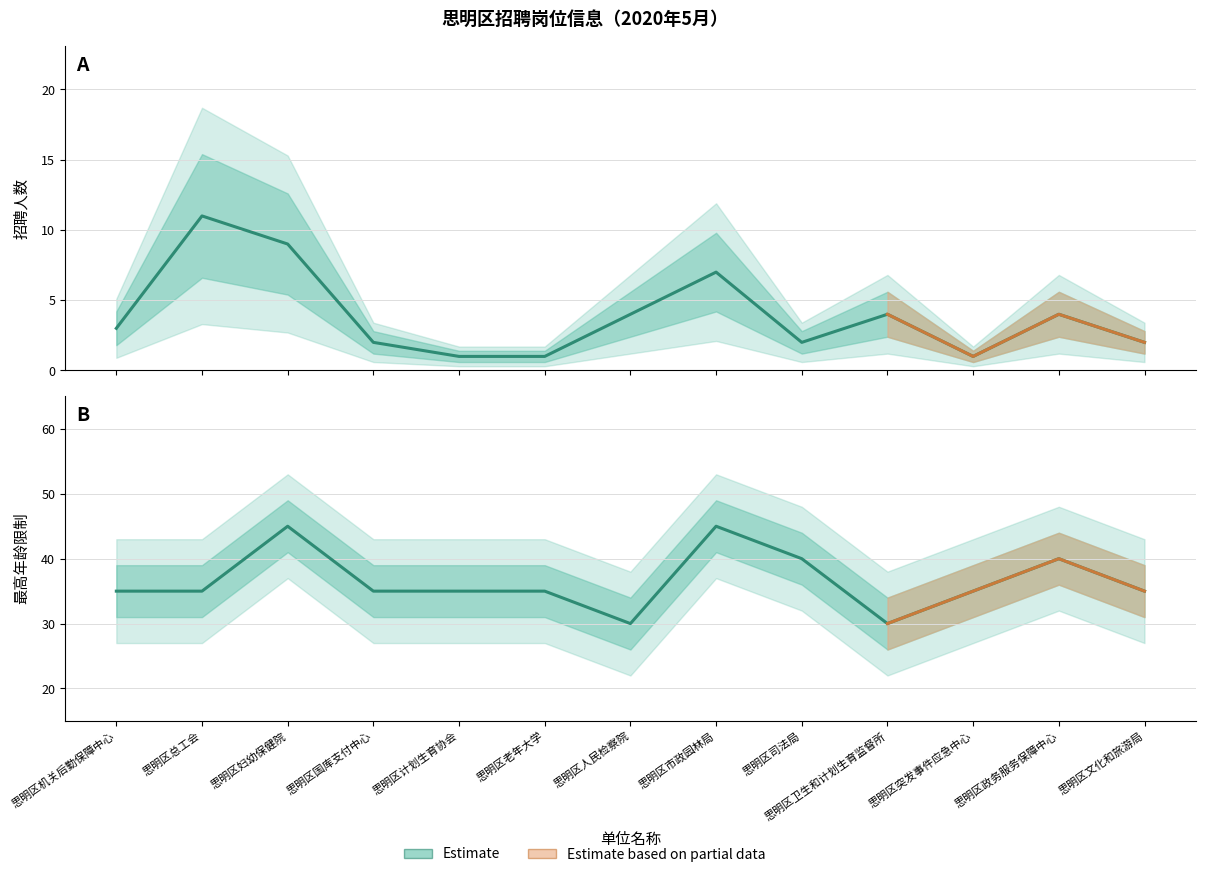

Reading left to right, extract all data points from this chart.

招聘人数(col_5): 3	11	9	2	1	1	4	7	2	4	1	4	2
最高年龄(col_4): 35	35	45	35	35	35	30	45	40	30	35	40	35